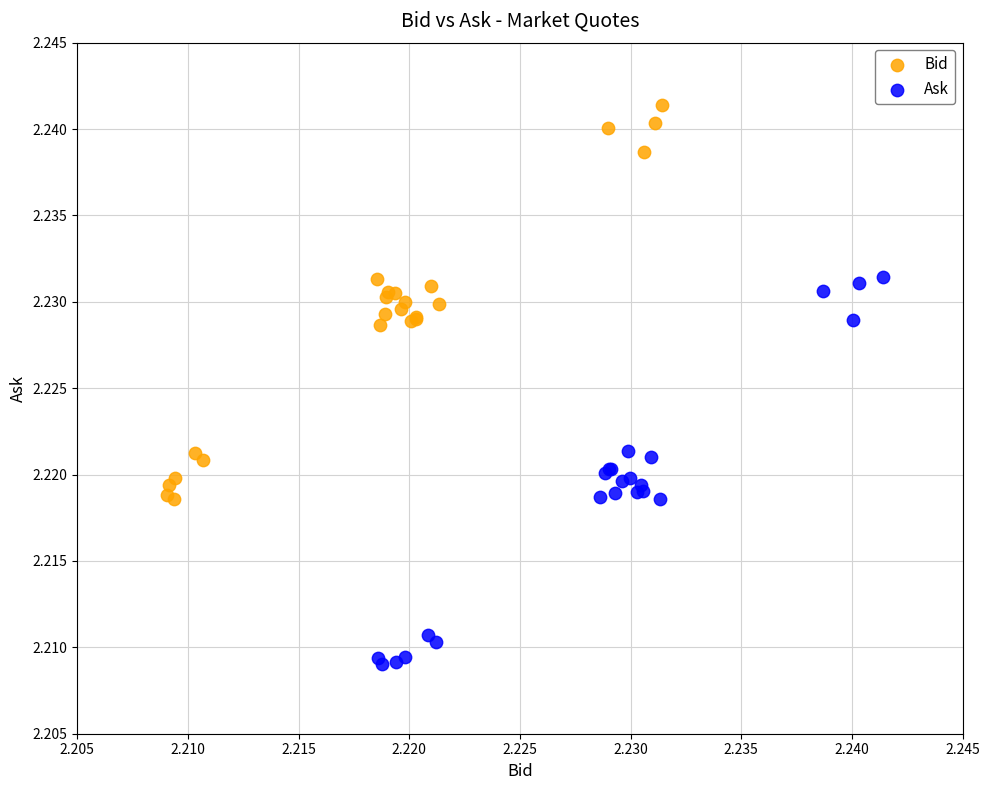

What are all the series names shown in the legend?

Bid, Ask